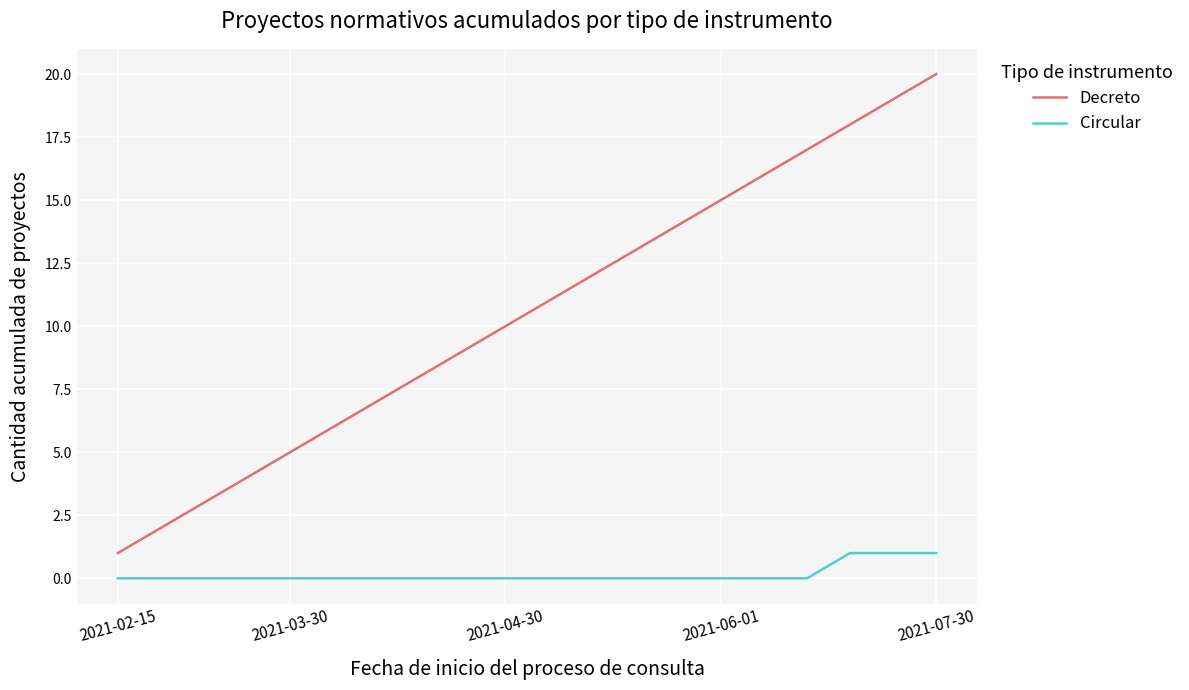

Rank the series by their maximum value, from lowest to highest.

Circular, Decreto